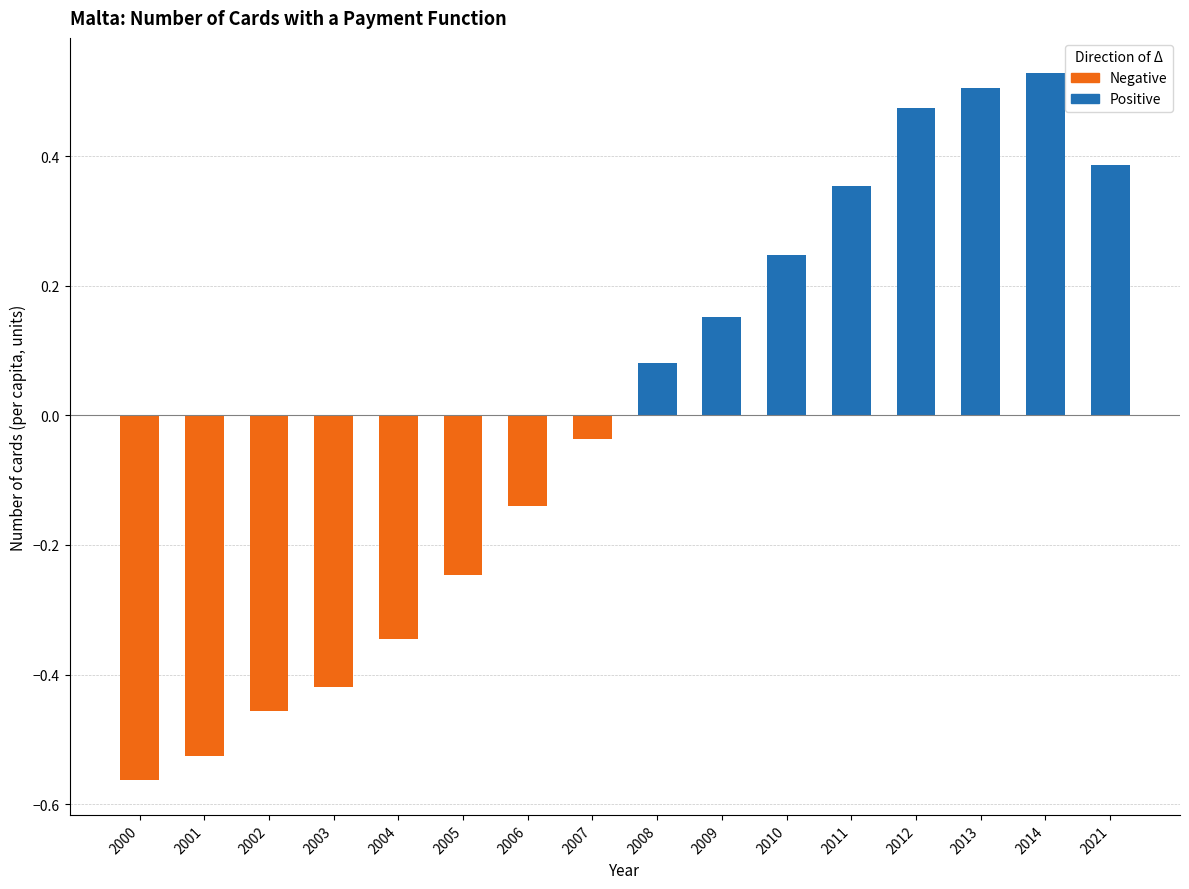

Between 2021 and 2013, which is larger?

2013